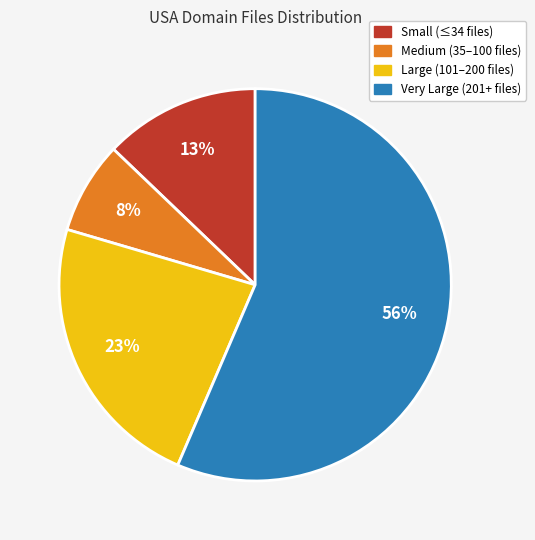

To the nearest percent, what is the average slice percentage?

25%